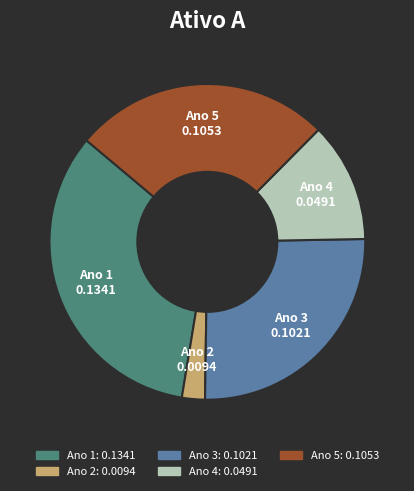

Is the sum of Ano 3 and Ano 4 greater than half?

No